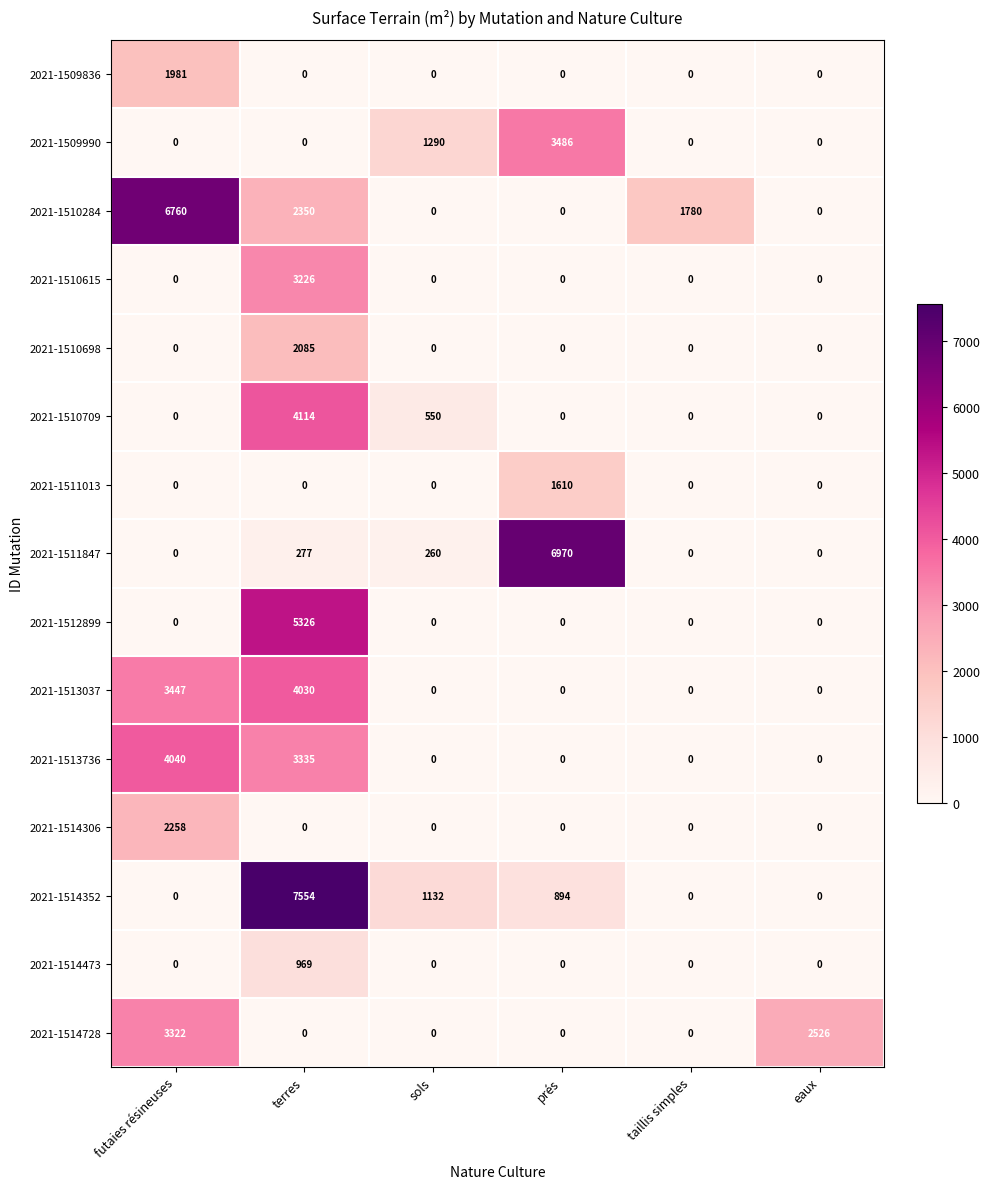

The 2021-1514473 series shows 1559 at terres. True or false?

False